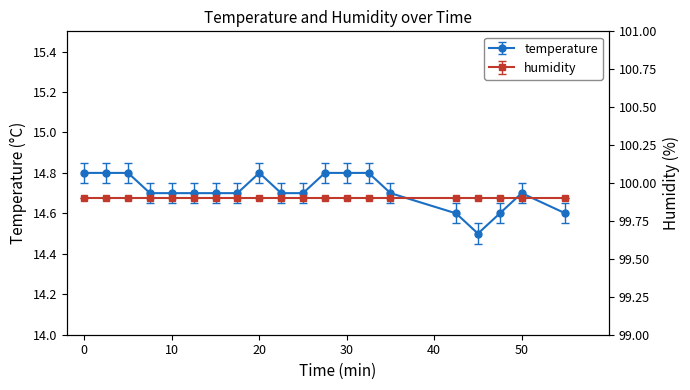

Reading right to left, what are all the values shown in this chart?

14.6	14.7	14.6	14.5	14.6	14.7	14.8	14.8	14.8	14.7	14.7	14.8	14.7	14.7	14.7	14.7	14.7	14.8	14.8	14.8